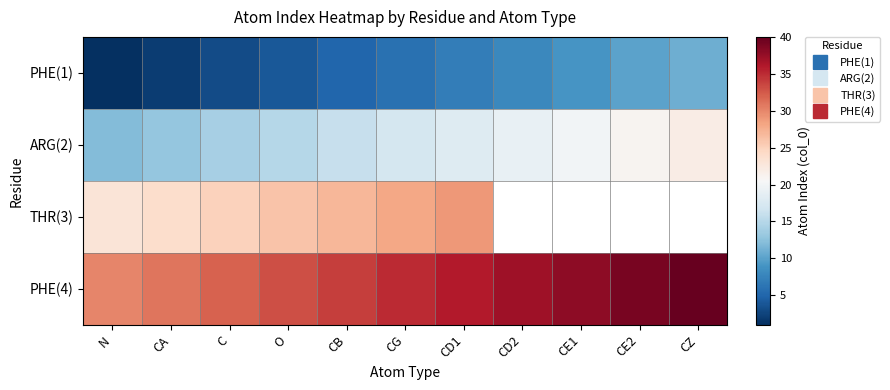

Where does the PHE(1) series first go above 6?

CD1